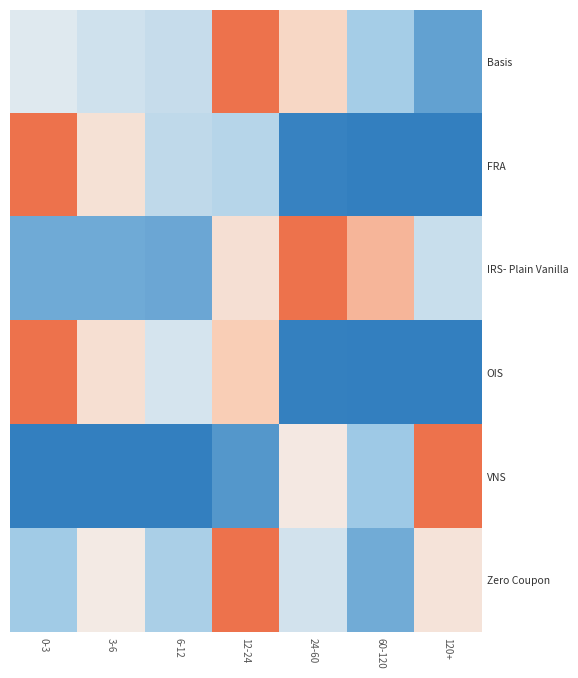

Which has a higher value, 6-12 or 60-120?

6-12